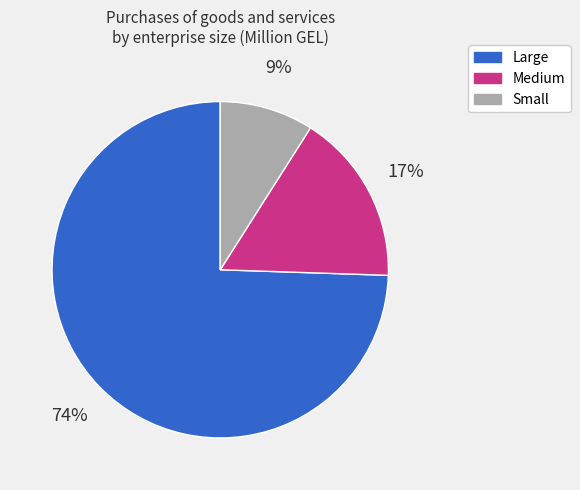

True or false: Medium accounts for 7% of the total.

False